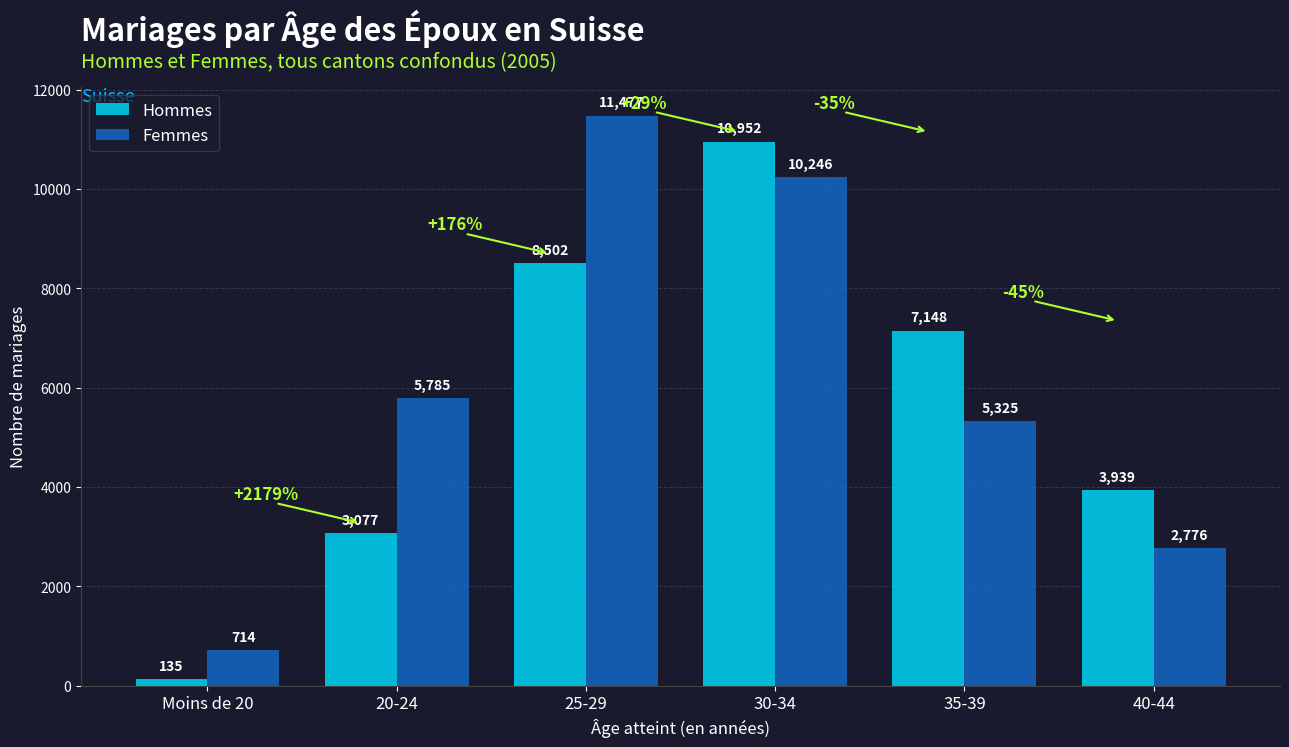

The Hommes series shows 5885 at 40-44. True or false?

False